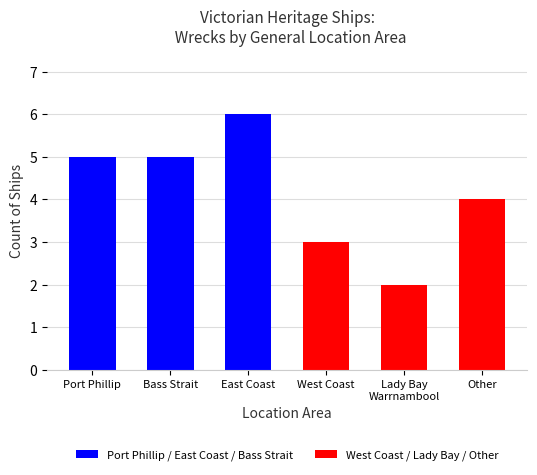

At which category does the chart reach its minimum across all series?

Lady Bay
Warrnambool